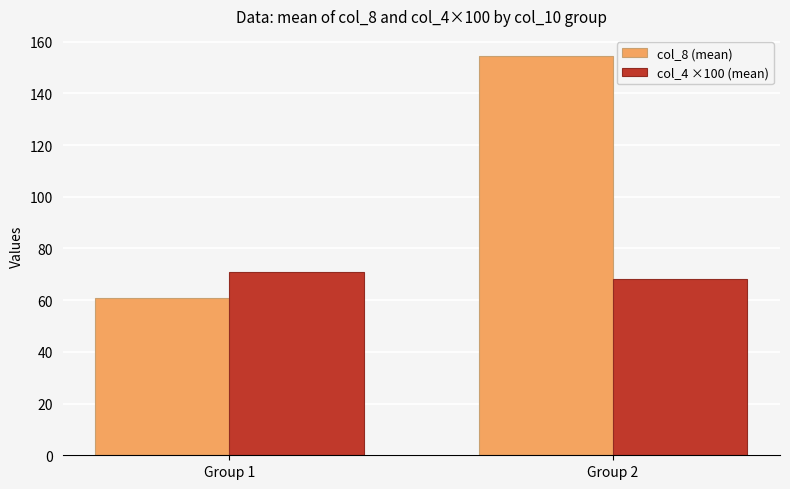

How many values in the col_8 (mean) series exceed 154?

1